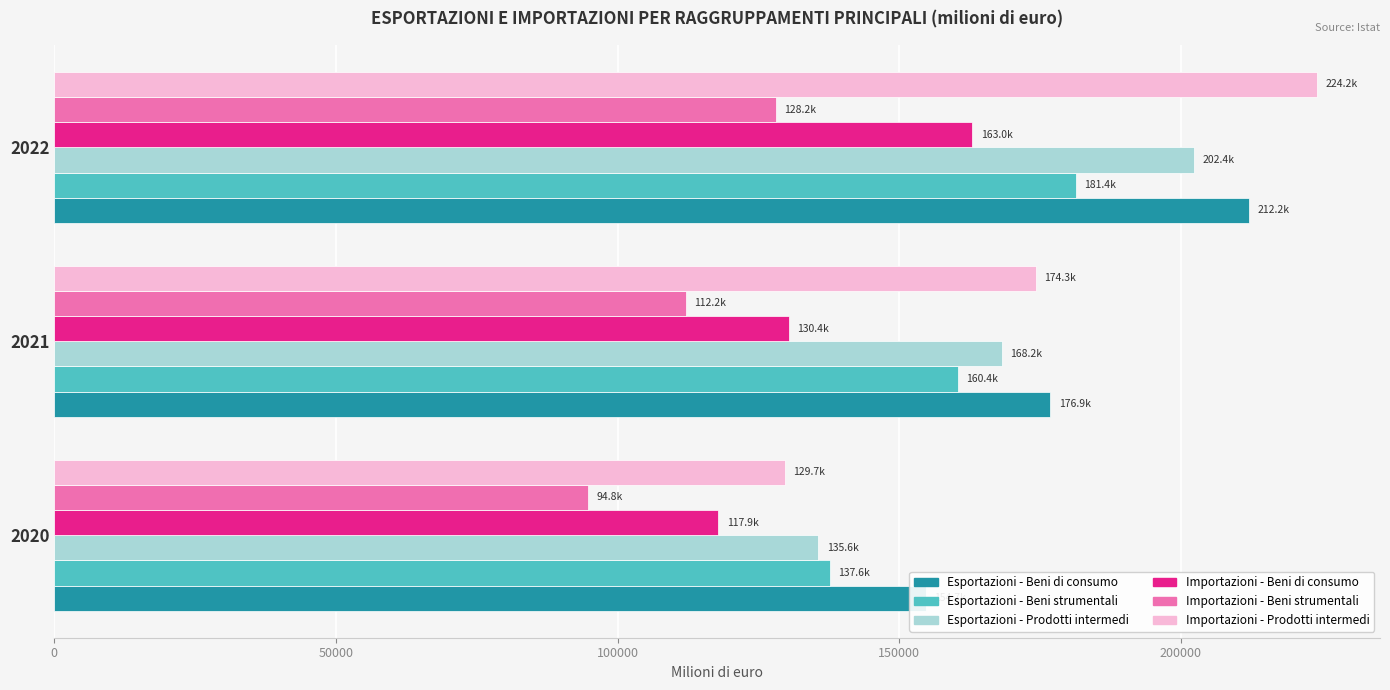

The value of Importazioni - Beni strumentali at 2020 is 94778.1. True or false?

True